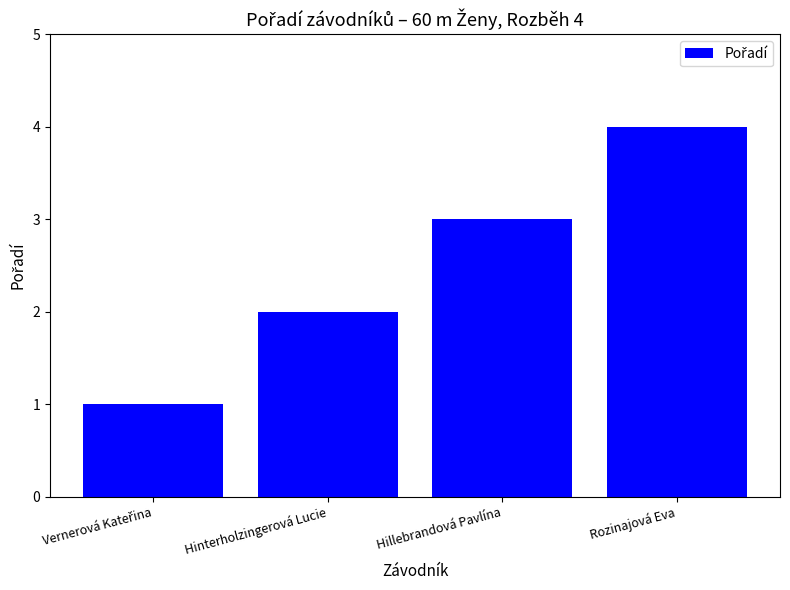

Count the values in the range 2 to 4.

3